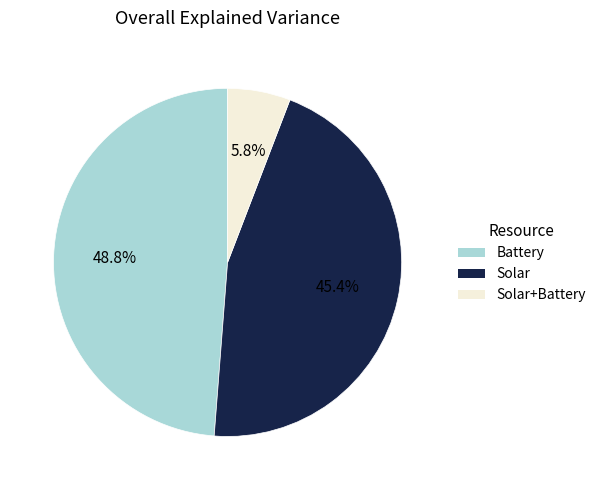

Does any single category account for the majority?

No